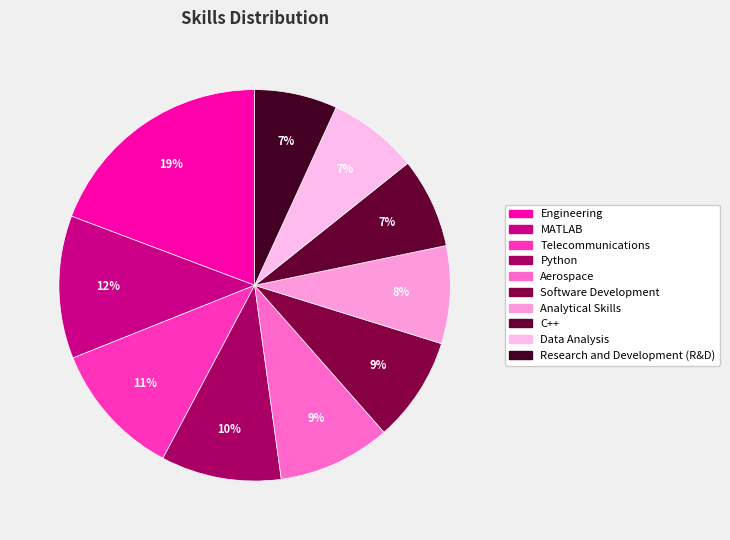

To the nearest percent, what portion does Telecommunications represent?

11%